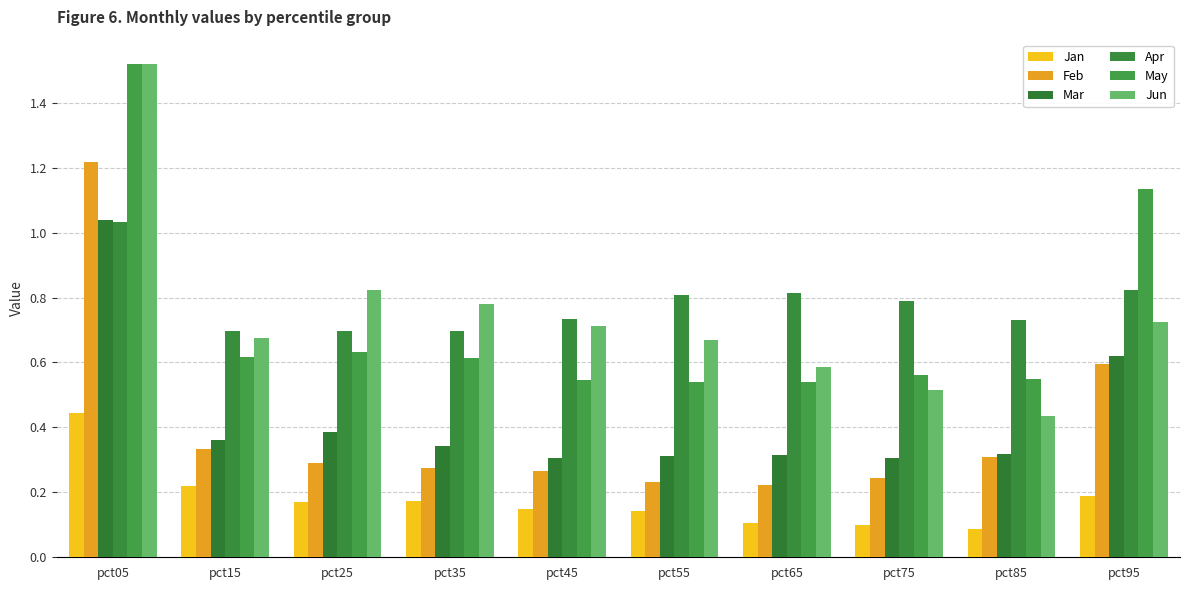

Reading left to right, what are all the values shown in this chart?

Jan: 0.4	0.2	0.2	0.2	0.1	0.1	0.1	0.1	0.1	0.2
Feb: 1.2	0.3	0.3	0.3	0.3	0.2	0.2	0.2	0.3	0.6
Mar: 1.0	0.4	0.4	0.3	0.3	0.3	0.3	0.3	0.3	0.6
Apr: 1.0	0.7	0.7	0.7	0.7	0.8	0.8	0.8	0.7	0.8
May: 1.5	0.6	0.6	0.6	0.5	0.5	0.5	0.6	0.5	1.1
Jun: 1.5	0.7	0.8	0.8	0.7	0.7	0.6	0.5	0.4	0.7